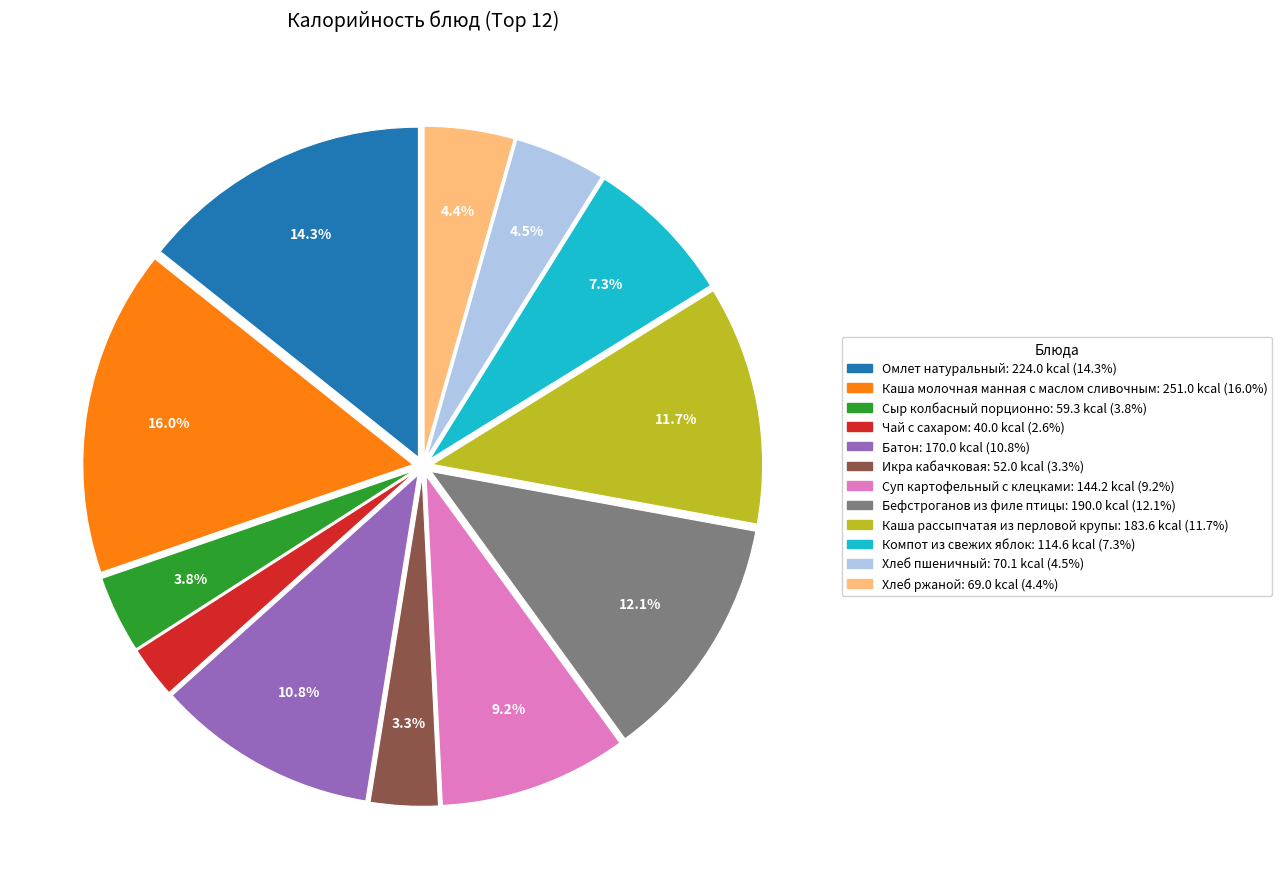

Is the sum of Сыр колбасный порционно and Хлеб ржаной greater than half?

No